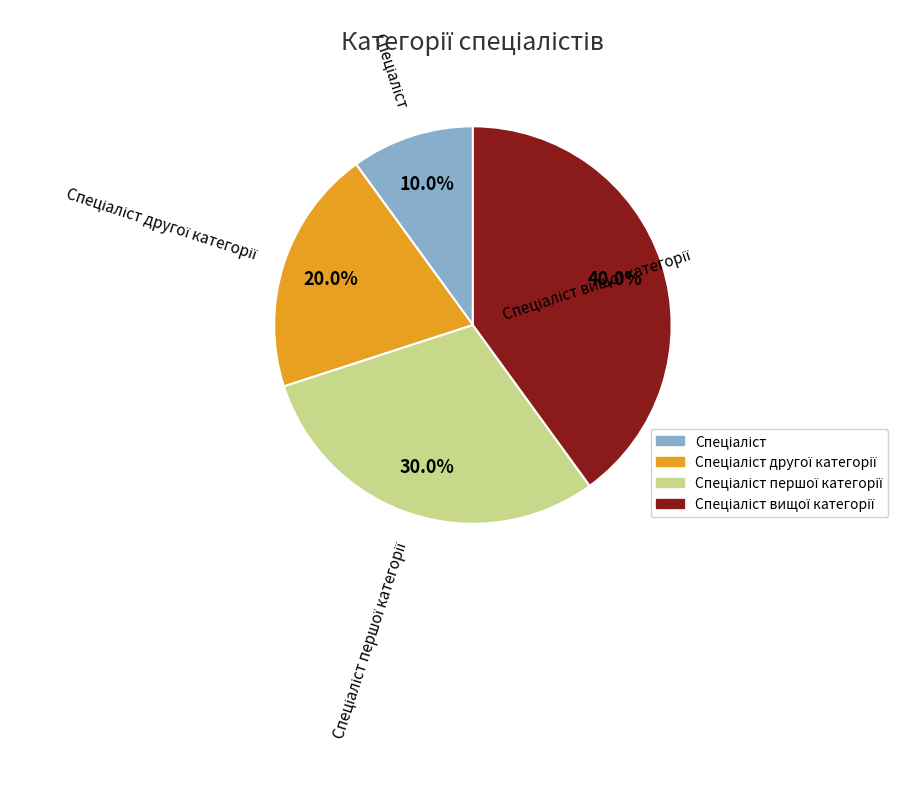

Does any single category account for the majority?

No